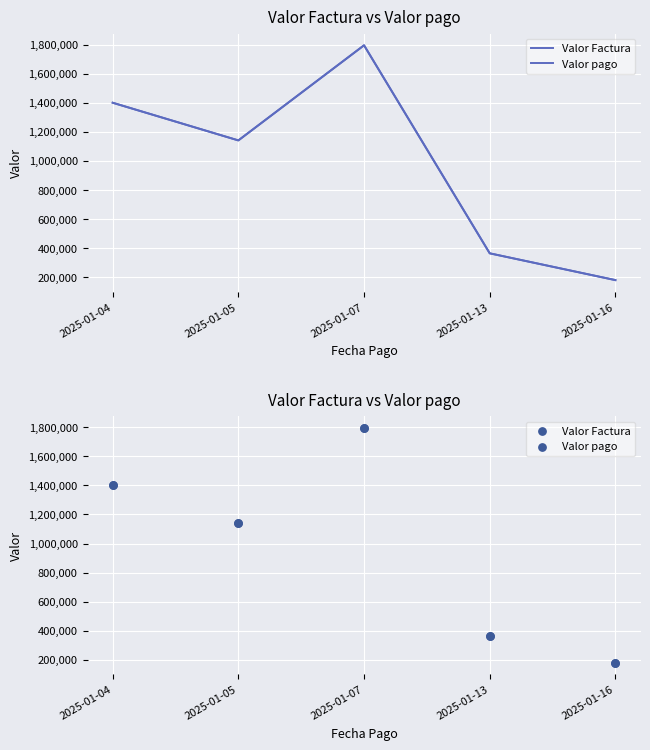

Which series contains the lowest Y value?

Valor Factura